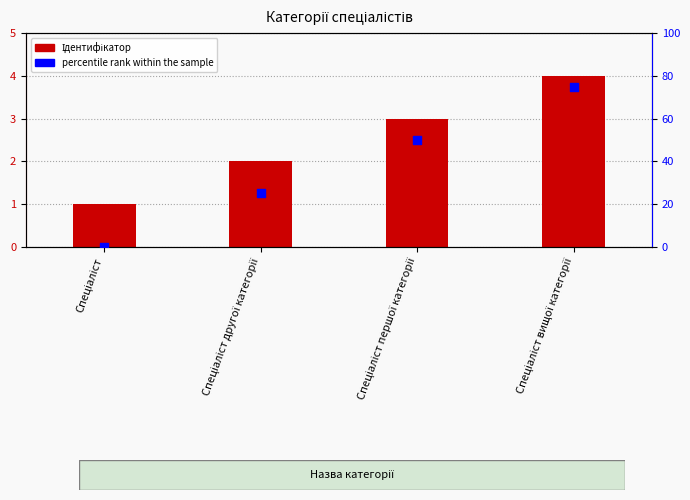

Which series contains the lowest Y value?

percentile rank within the sample